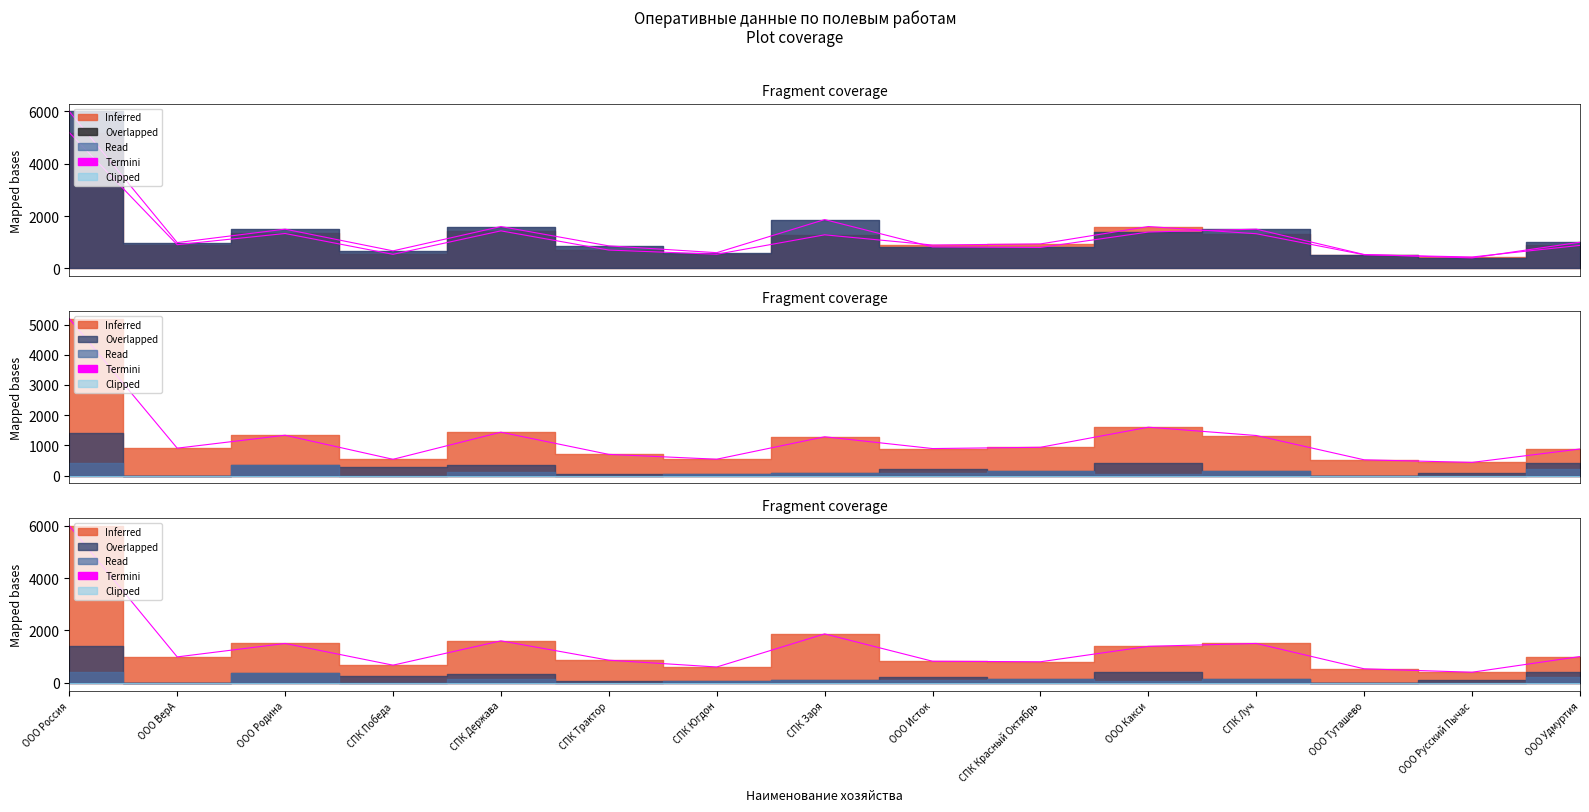

What is the label of the 4th point from the left?

СПК Победа